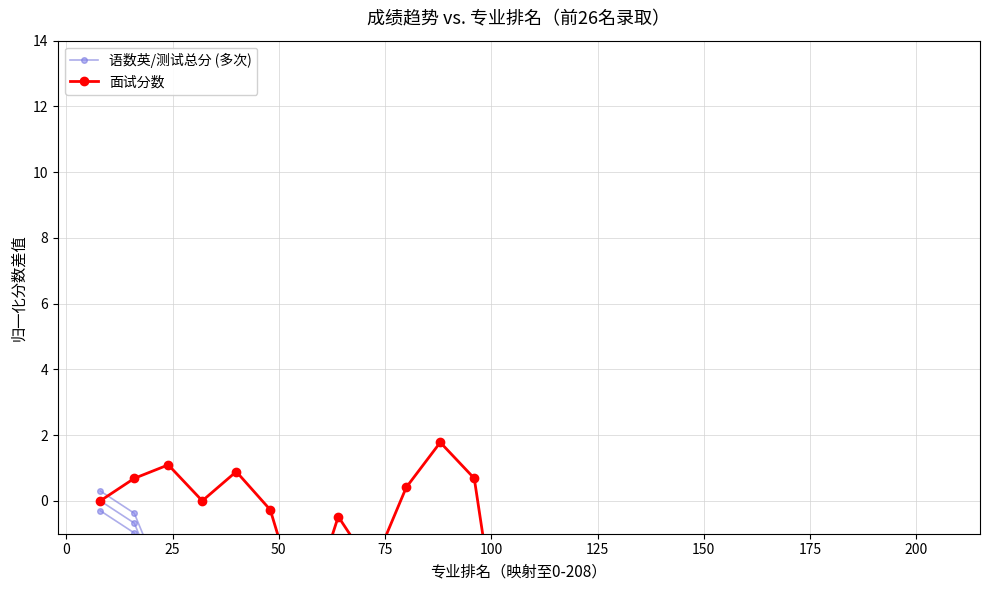

Reading right to left, extract all data points from this chart.

语数英/测试总分 (多次): -13.3	-12.7	-11.8	-11.6	-11.6	-11.4	-11.3	-11.1	-11.0	-11.0	-10.8	-10.5	-10.4	-10.1	-9.8	-9.6	-8.9	-8.4	-7.3	-6.2	-5.2	-4.6	-4.0	-3.5	-1.0	-0.3
面试分数: -11.2	-6.6	-2.7	-3.0	-8.5	-1.8	-7.8	-6.2	-4.6	-6.6	-2.7	-1.4	-2.5	-6.2	0.7	1.8	0.4	-2.1	-0.5	-3.7	-0.3	0.9	0.0	1.1	0.7	0.0